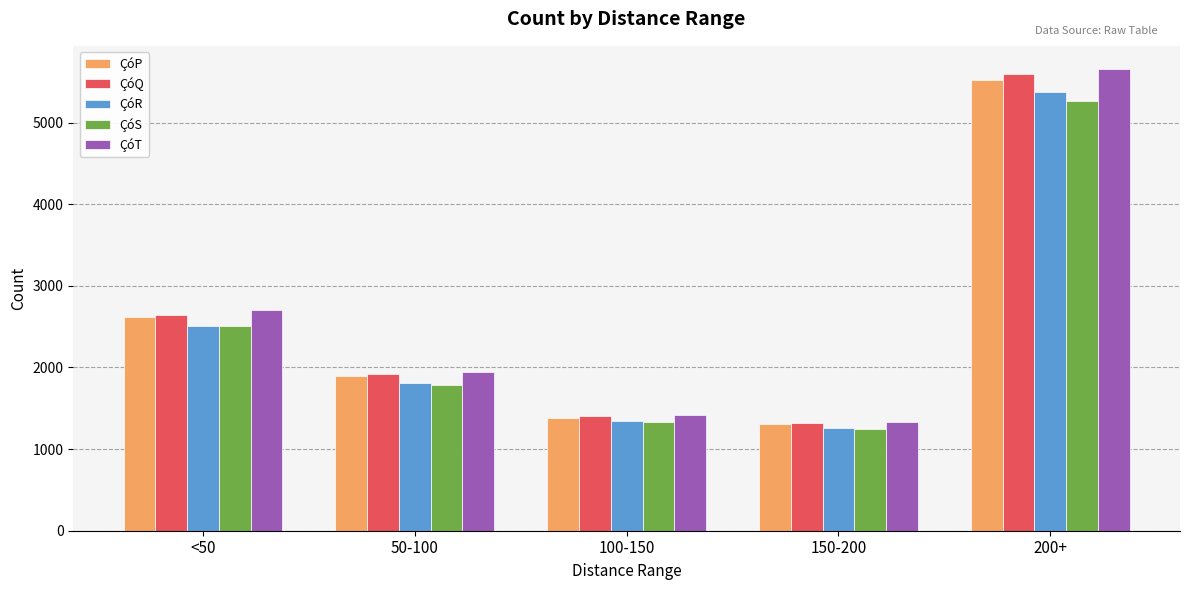

What is the label of the 1st bar from the right?

200+